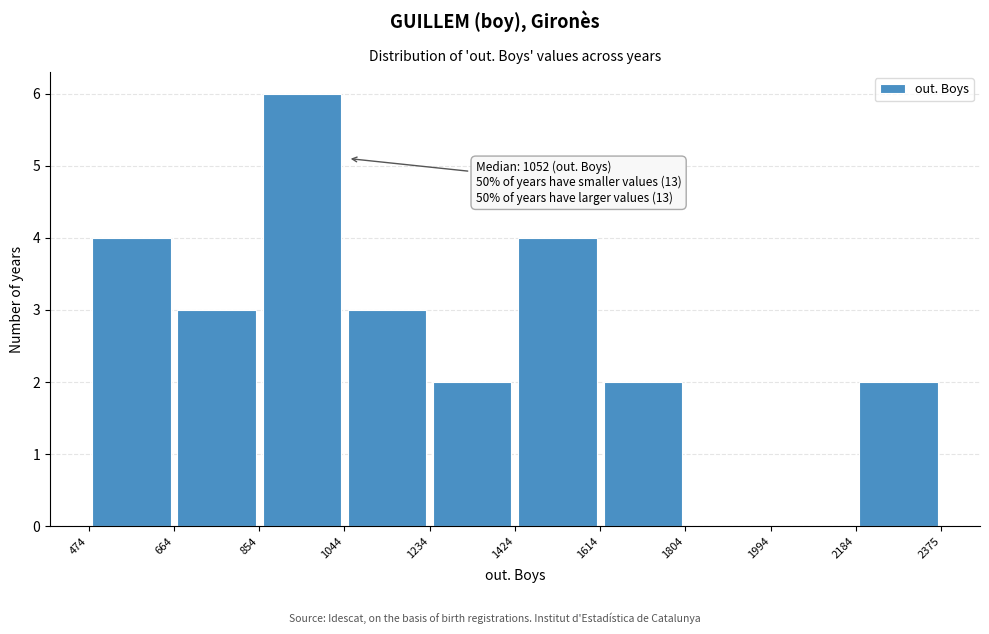

Over which range of the x-axis is the bar tallest?

854 to 1044